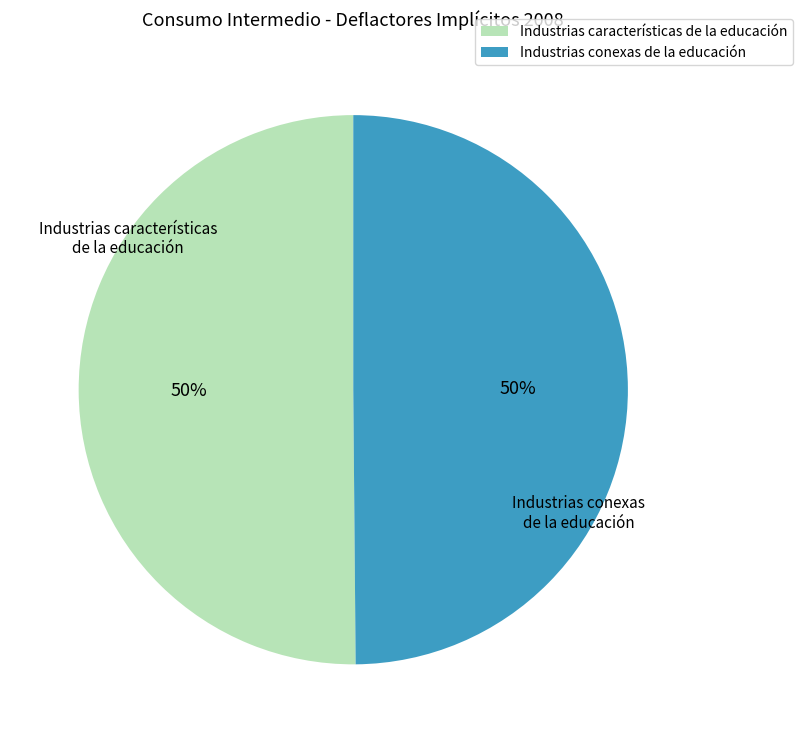

To the nearest percent, what is the average slice percentage?

50%